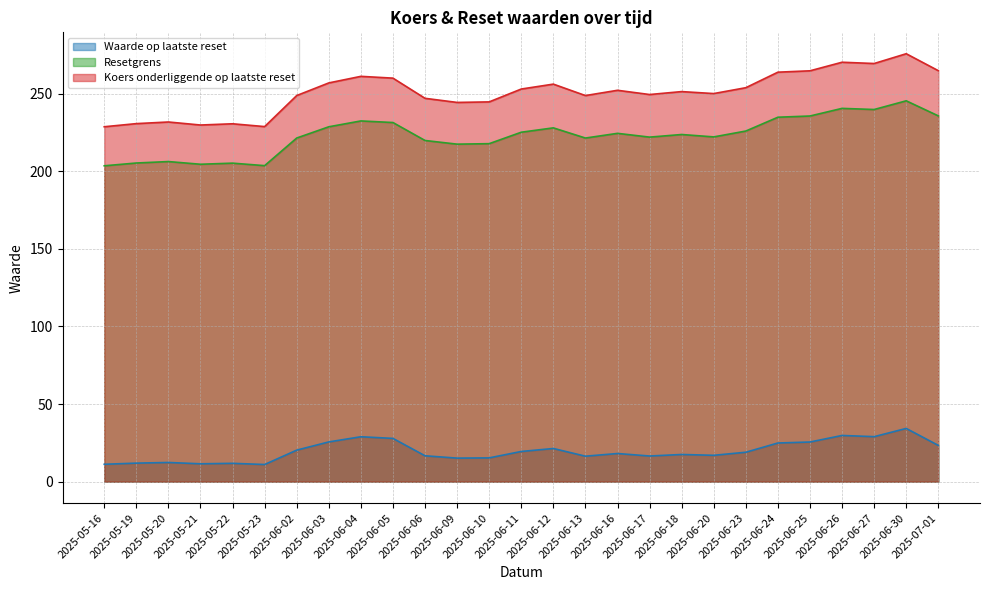

True or false: Koers onderliggende op laatste reset and Resetgrens intersect in this chart.

False